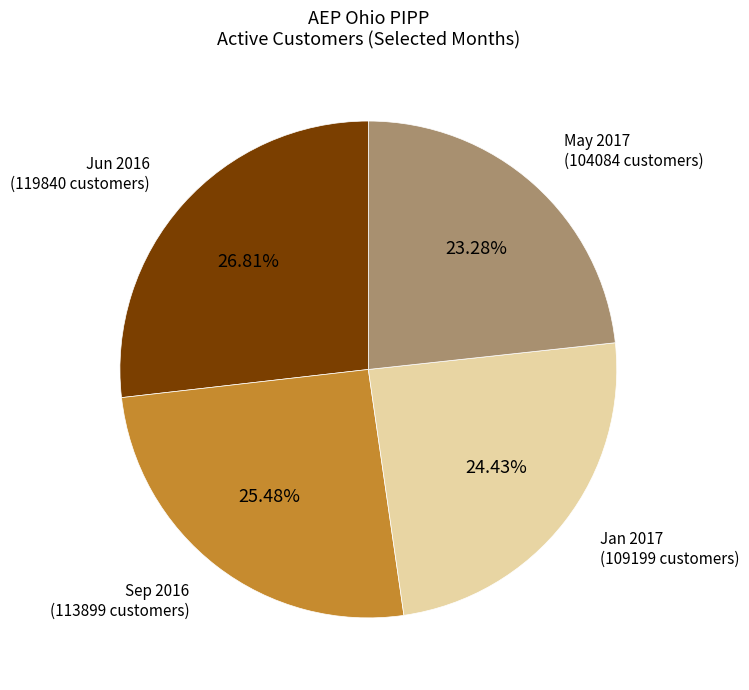

Which has a higher value, Jun 2016 (119840 customers) or Jan 2017 (109199 customers)?

Jun 2016 (119840 customers)